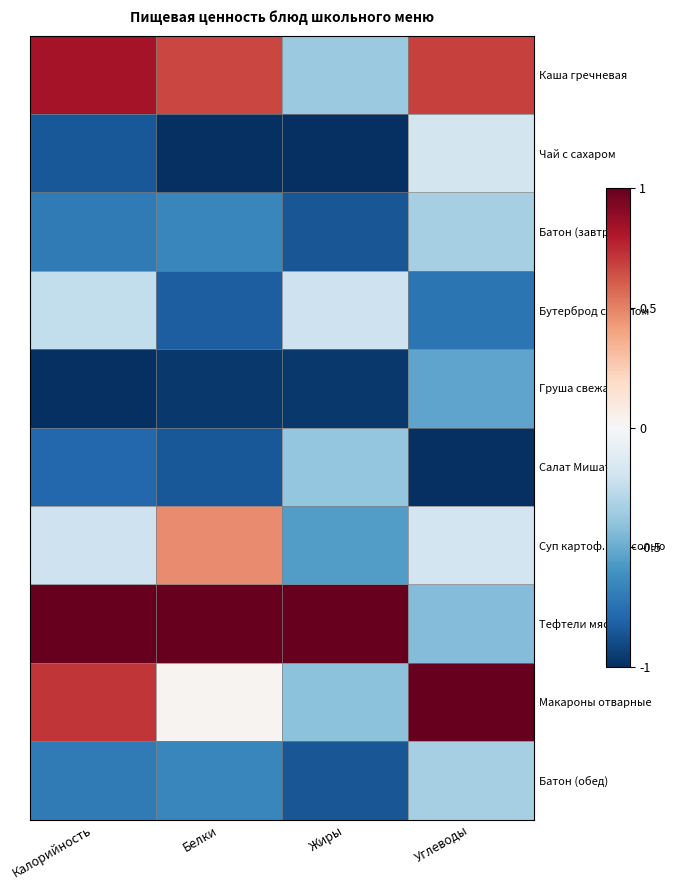

What is the spread (max minus min) of values at Белки?

2.0